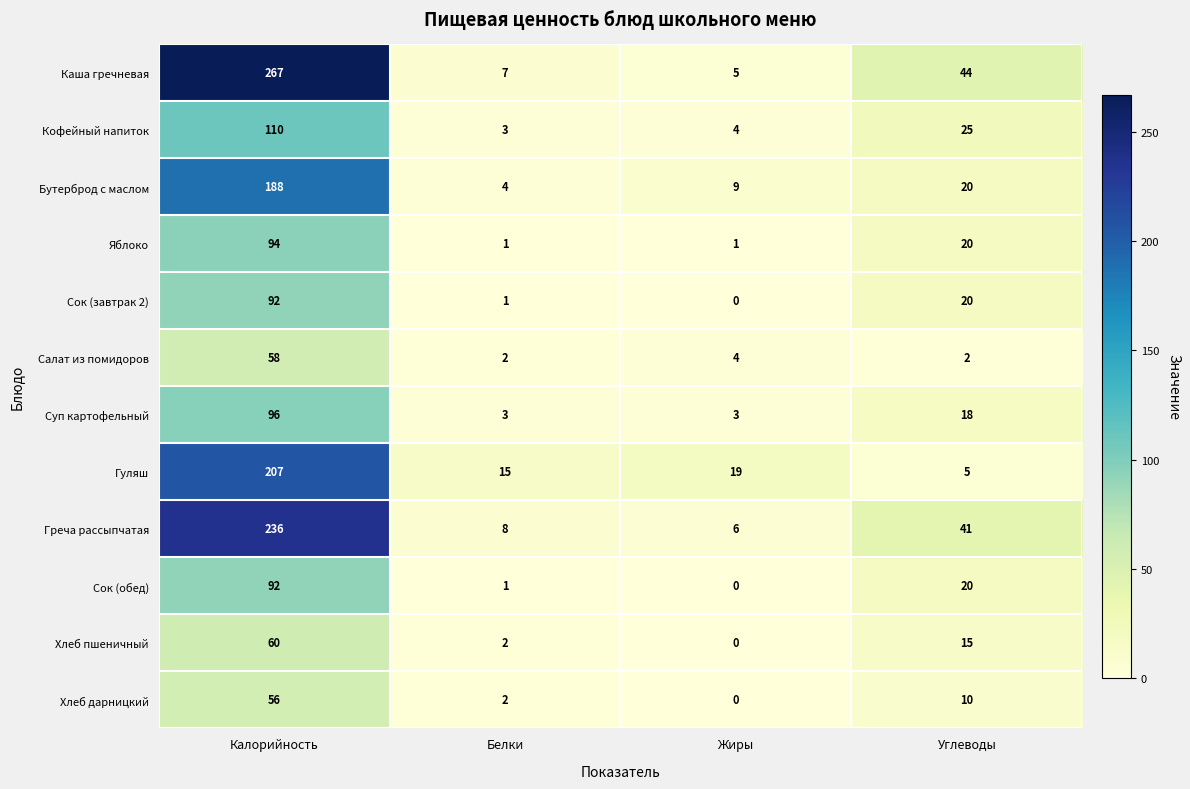

What is the minimum value for Суп картофельный?

3